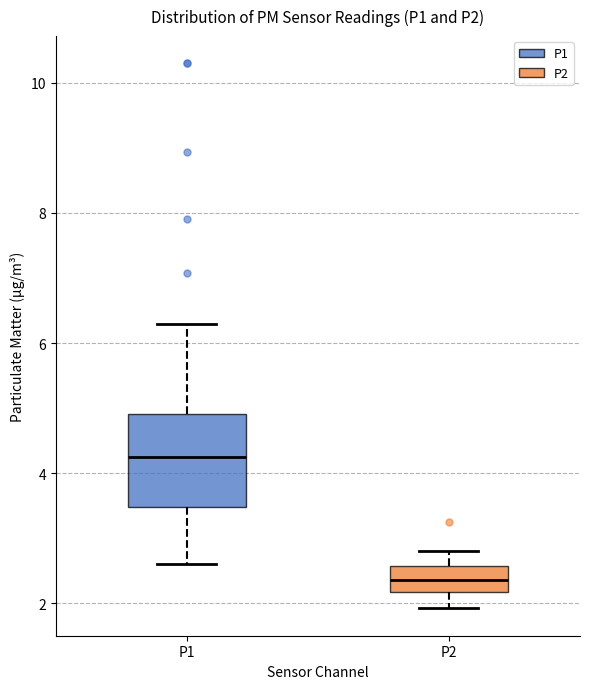

Where is the upper edge of the box for P2 on the y-axis? The values are not printed on the chart, so give them approximately, as read against the axis.

2.6